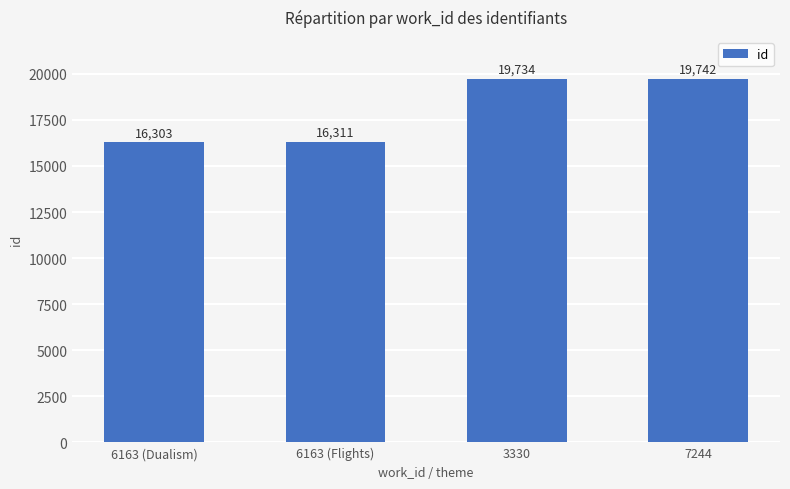

What is the label of the 3rd bar from the left?

3330